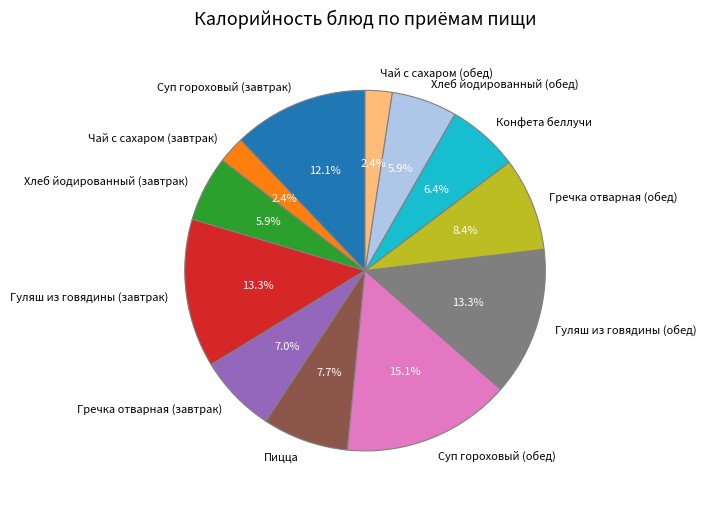

Is there a majority slice in this chart?

No